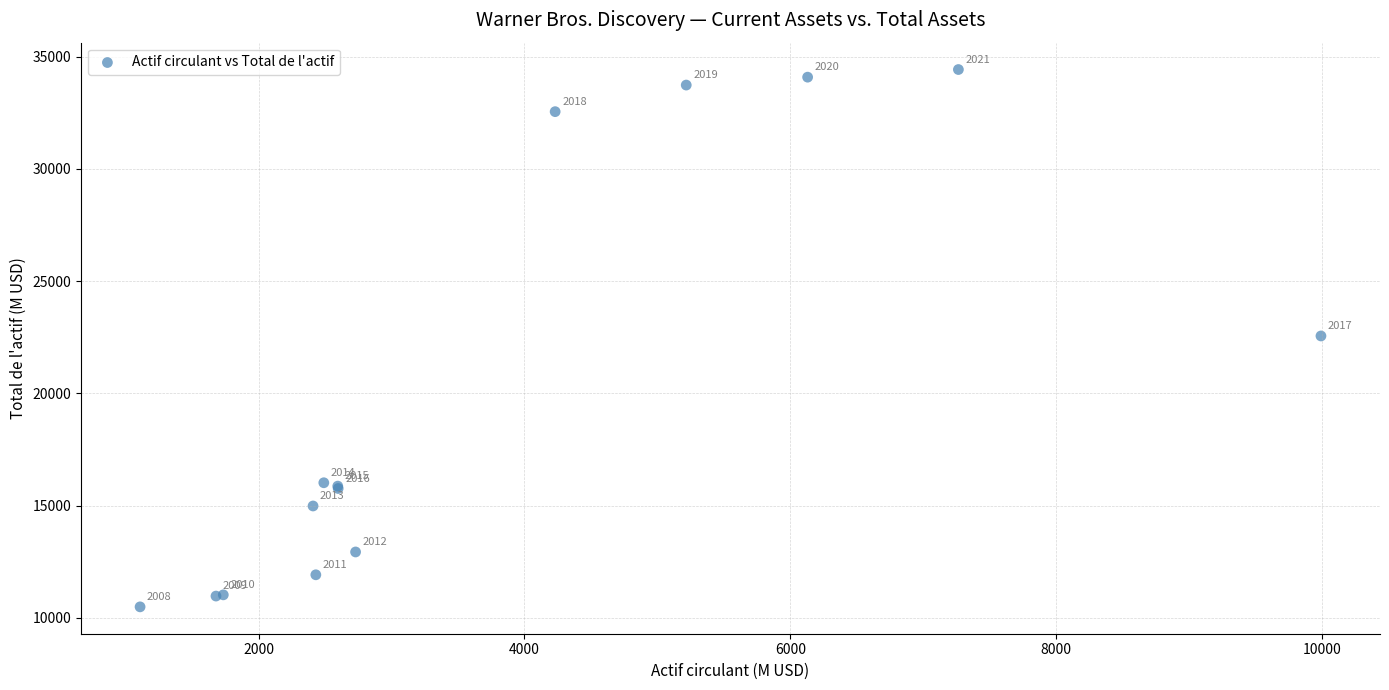

What Y value in the scatter plot is closest to 22455?

22555